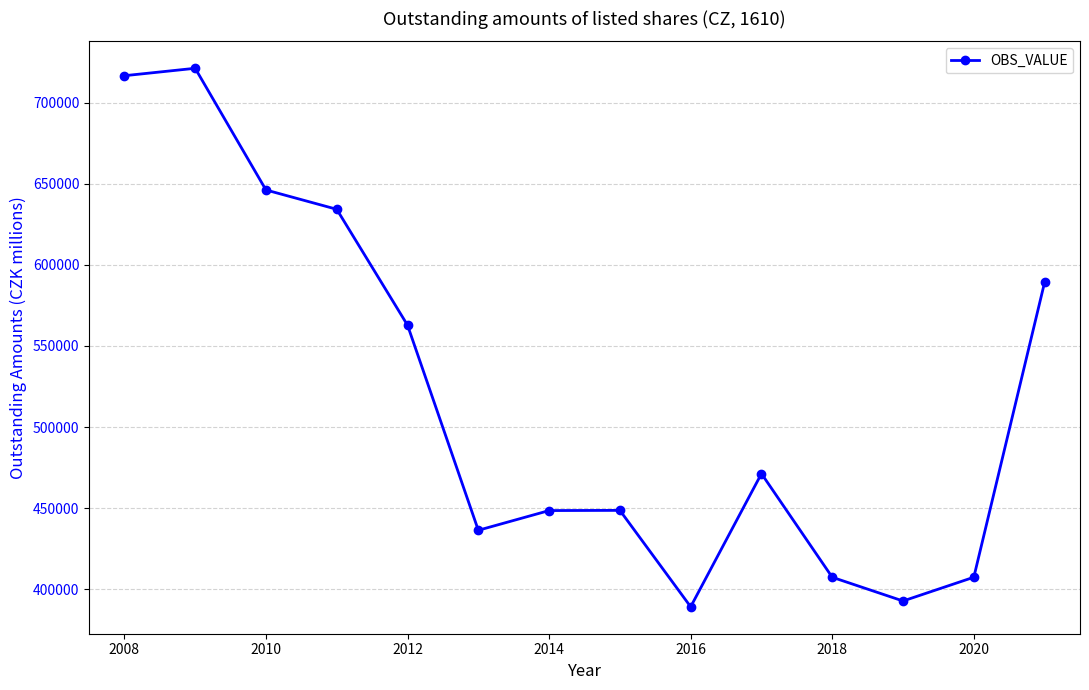

What is the value of the 5th point from the left?

562784.0